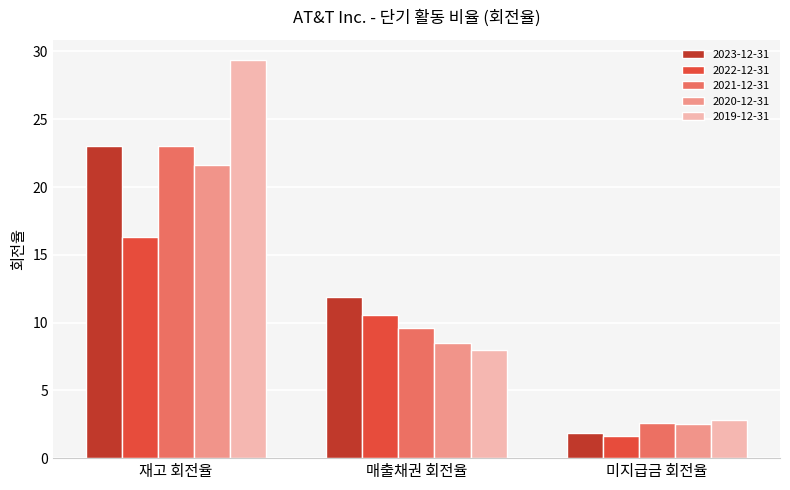

What are all the series names shown in the legend?

2023-12-31, 2022-12-31, 2021-12-31, 2020-12-31, 2019-12-31